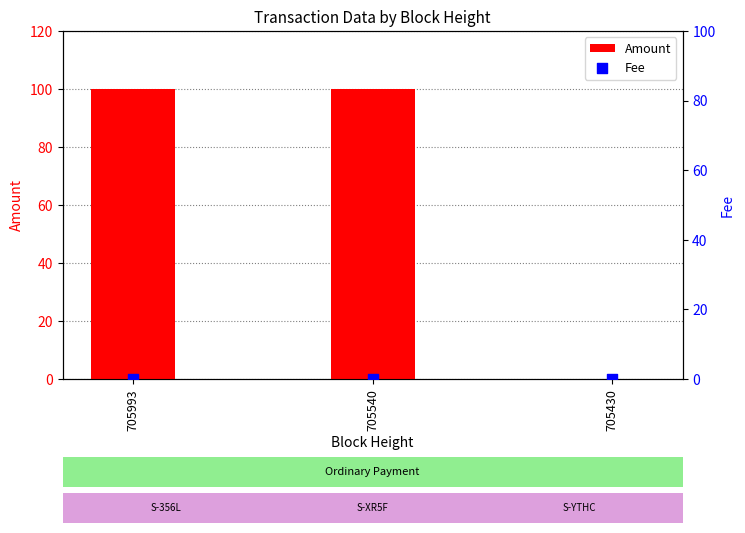

At which category is the sum across all series the highest?

705540